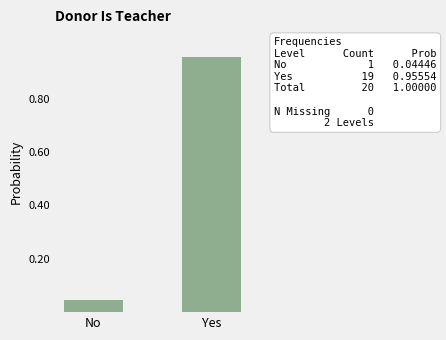

Is it true that the value at Yes is 1.5?

False